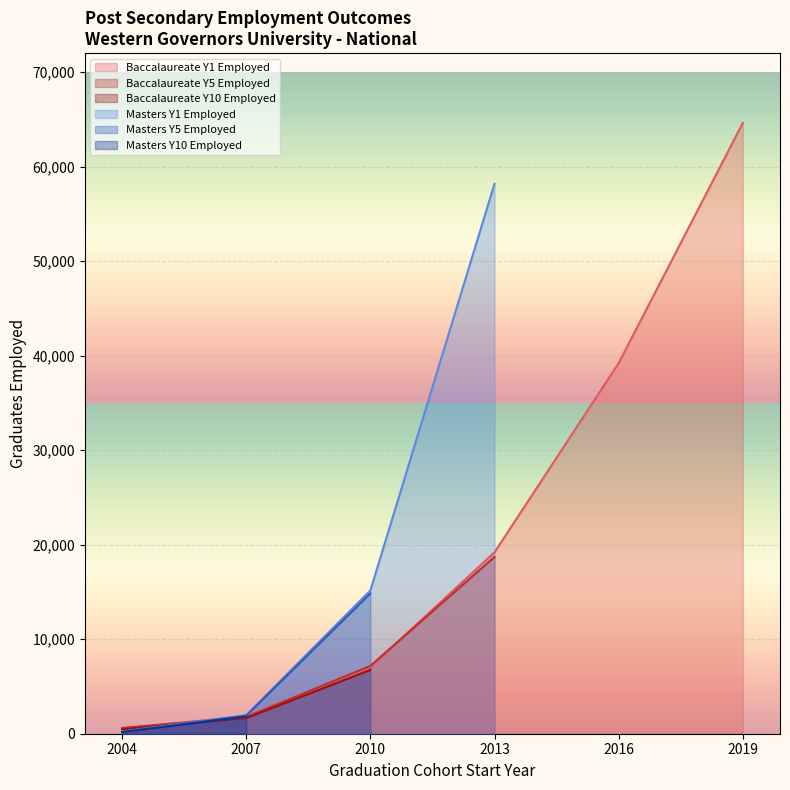

How many times do Masters Y5 Employed and Masters Y10 Employed cross each other?

1